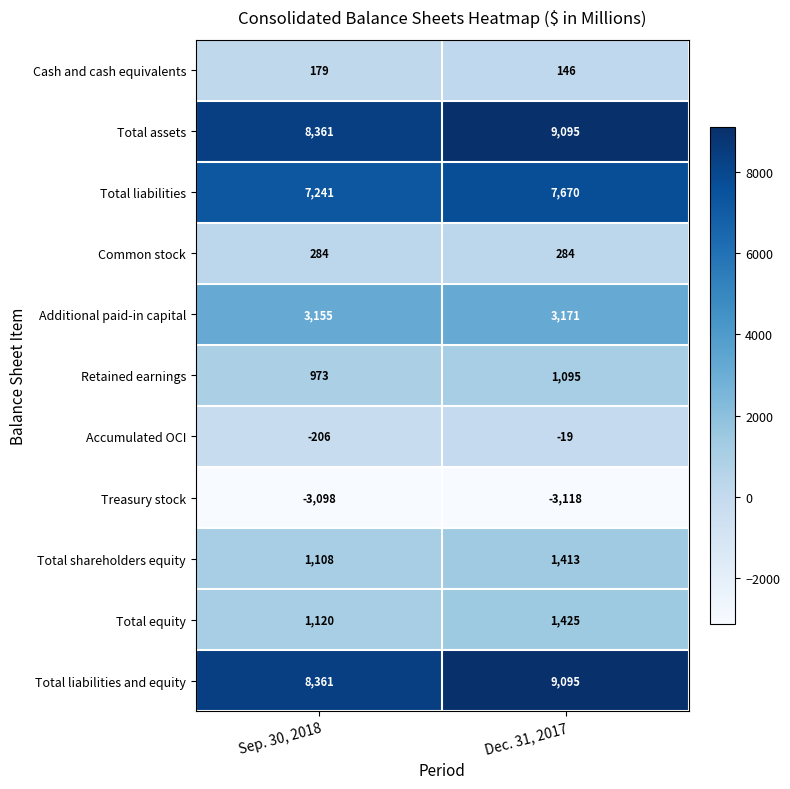

What is the difference between the highest and lowest values at Sep. 30, 2018?

11459